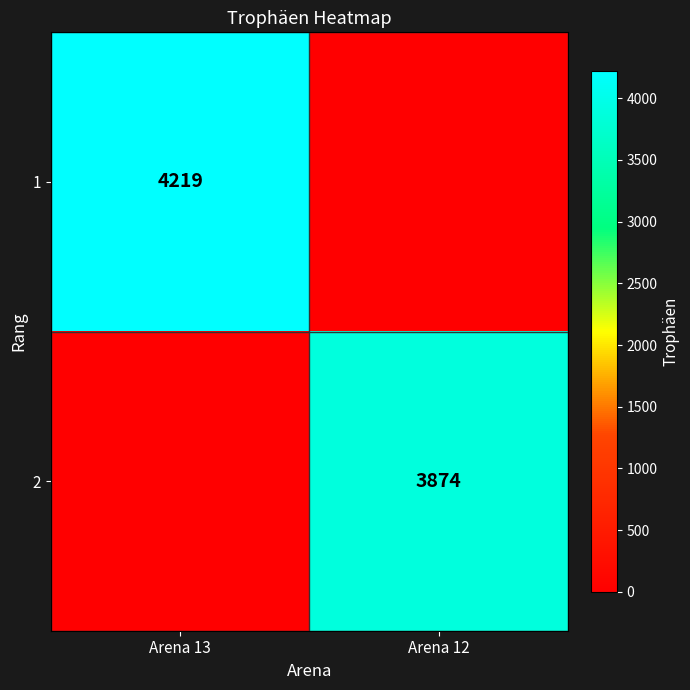

True or false: 2 has a value of 3874 at Arena 12.

True